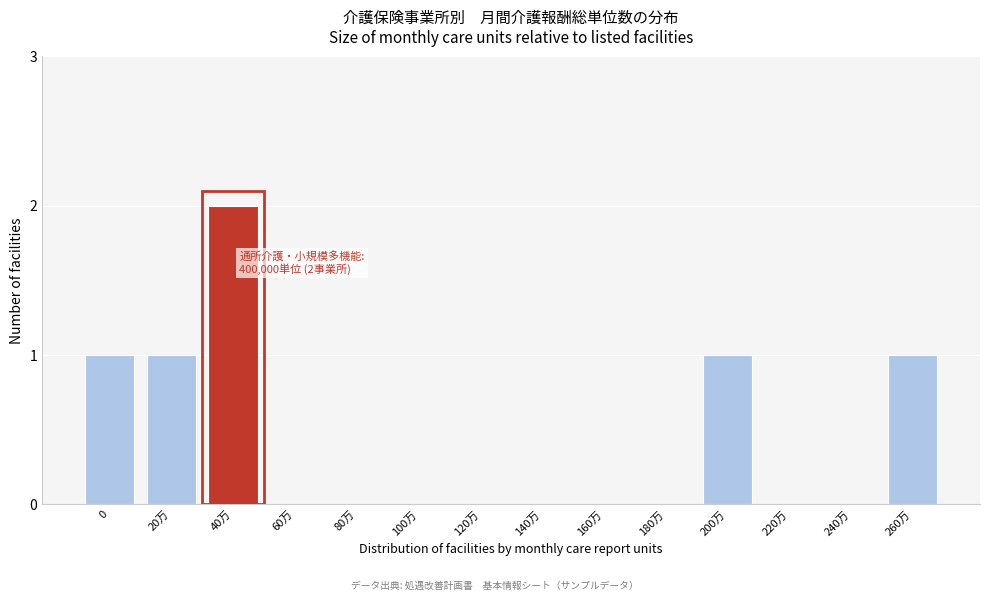

Reading left to right, transcribe all the data shown in this chart.

0=1	20万=1	40万=2	60万=0	80万=0	100万=0	120万=0	140万=0	160万=0	180万=0	200万=1	220万=0	240万=0	260万=1